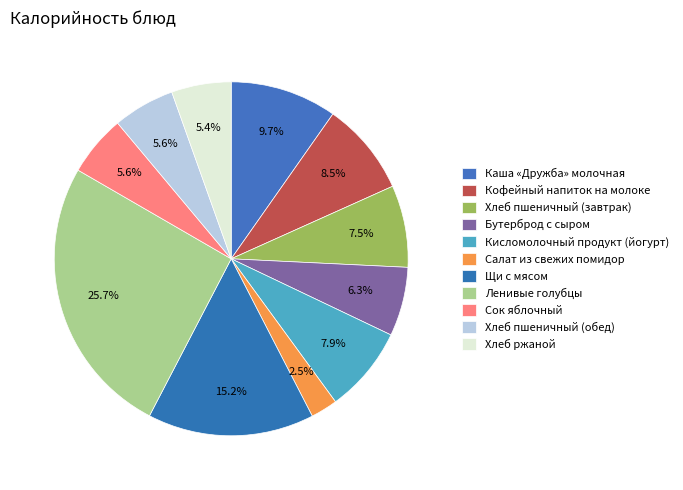

Is there a majority slice in this chart?

No